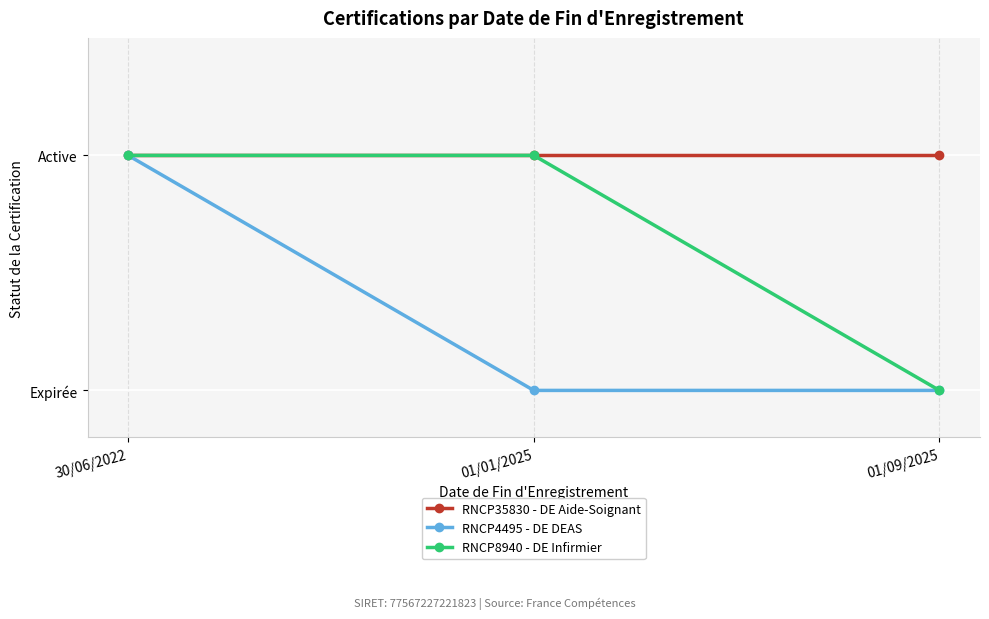

Which series changed the most between 01/01/2025 and 01/09/2025?

RNCP8940 - DE Infirmier